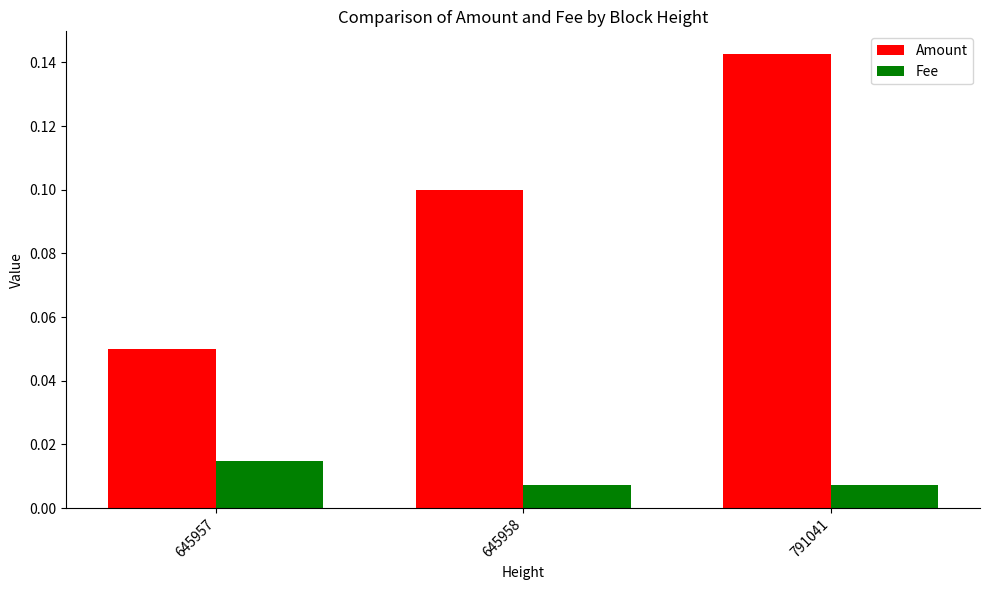

List the series in order of their peak value, lowest first.

Fee, Amount